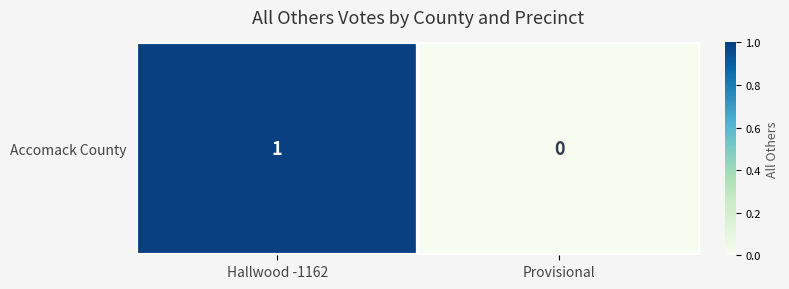

Is it true that the value at Hallwood -1162 is 0?

False